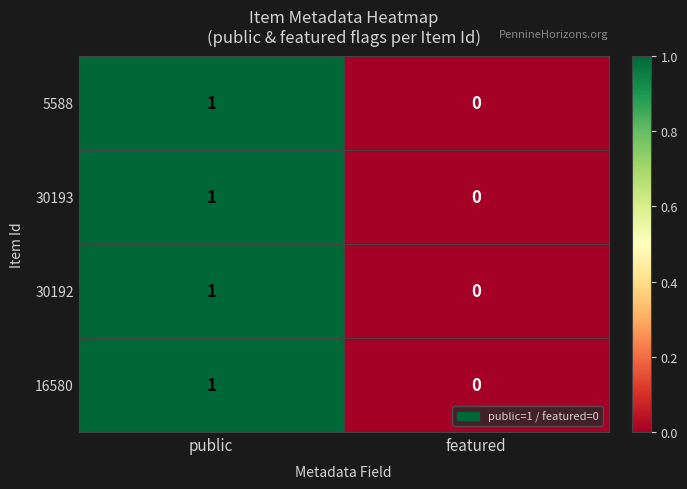

At which label is 30193 closest to 0?

featured